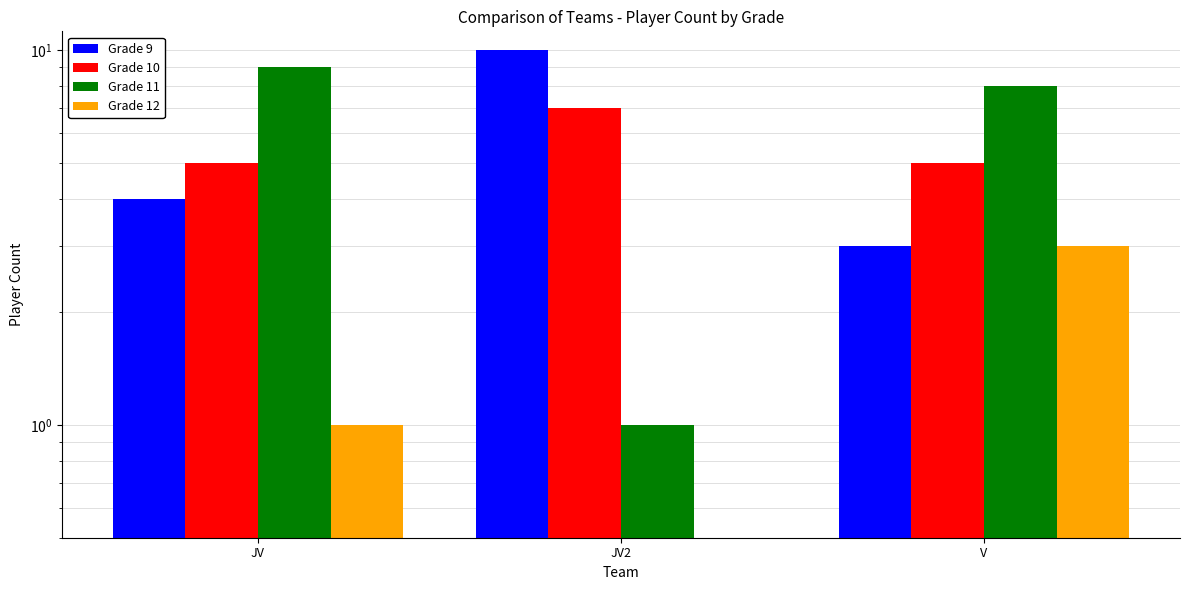

What is the spread (max minus min) of values at JV?

8